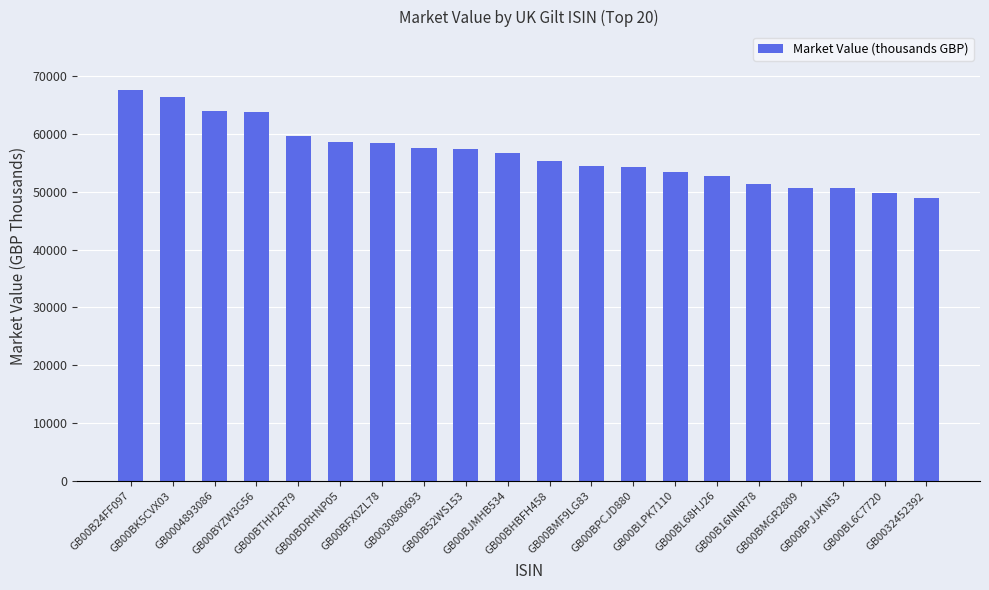

The chart shows a value of 63948 at GB0004893086. True or false?

True